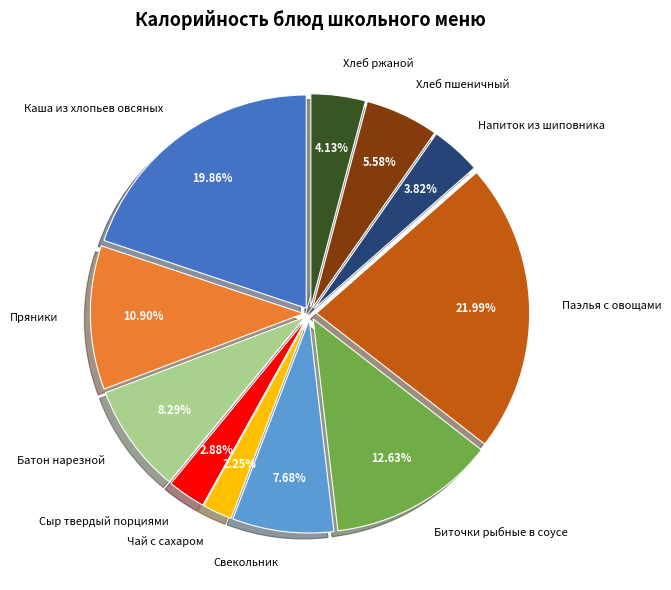

What percentage is the Паэлья с овощами slice, to the nearest percent?

22%